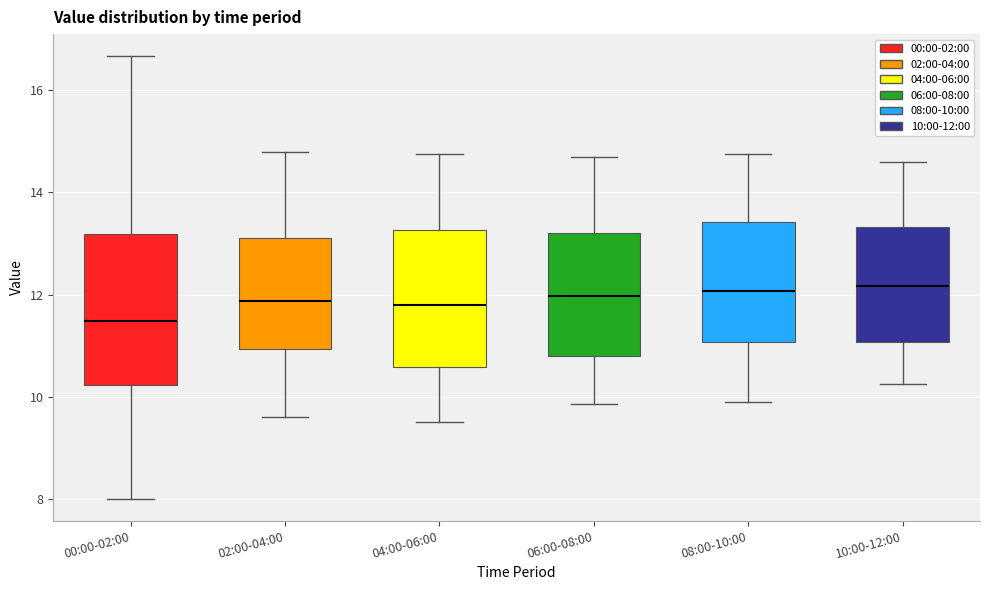

Which box is the tallest, from its lower edge to its upper edge?

00:00-02:00